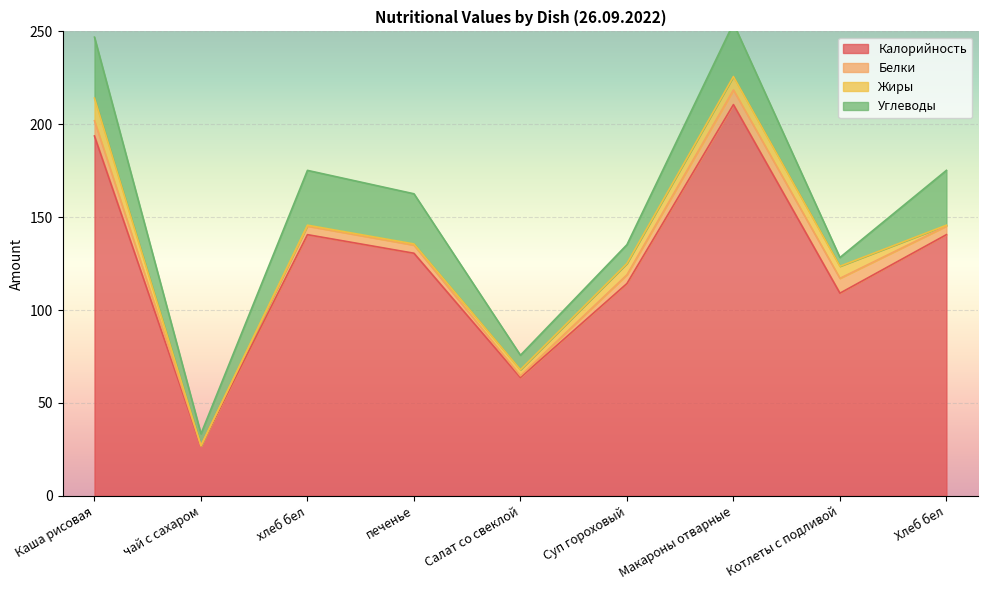

What is the difference between the highest and lowest values at печенье?

130.0